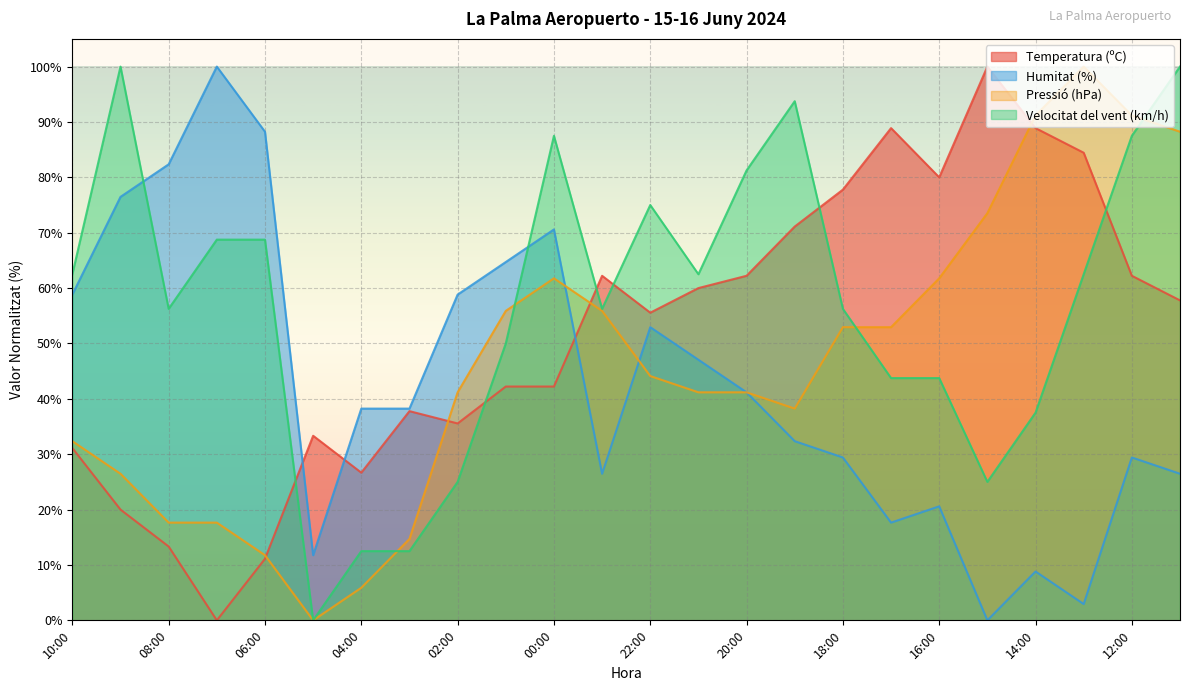

What is the sum of all Pressió (hPa) values?

1117.6